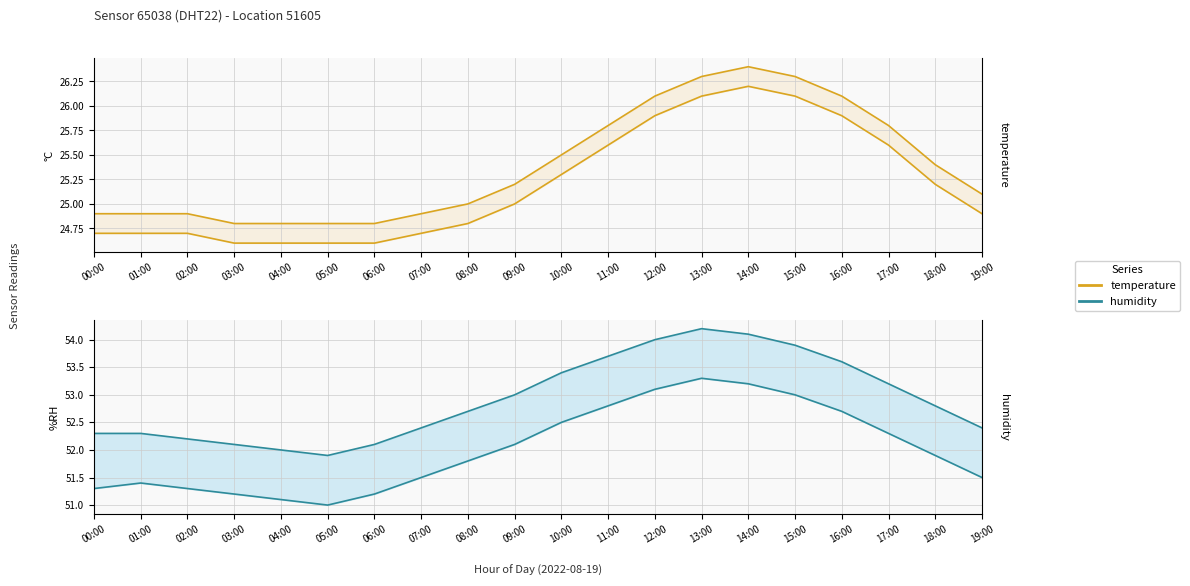

Which category has the lowest value across all series?

03:00